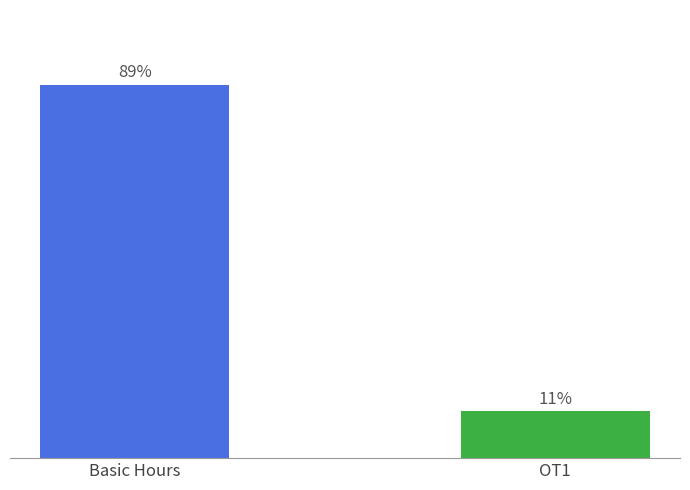

Count the number of data series in this chart.

1